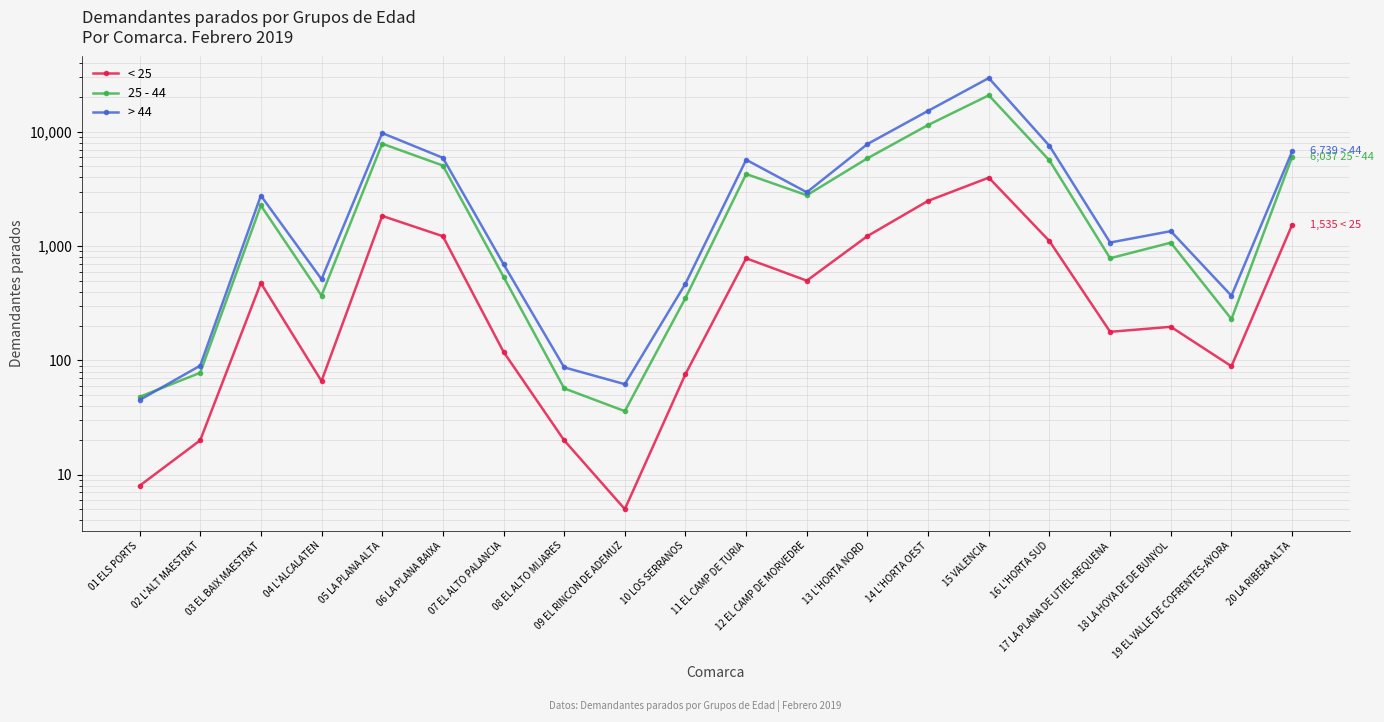

Rank the series by their average value, from highest to lowest.

> 44, 25 - 44, < 25